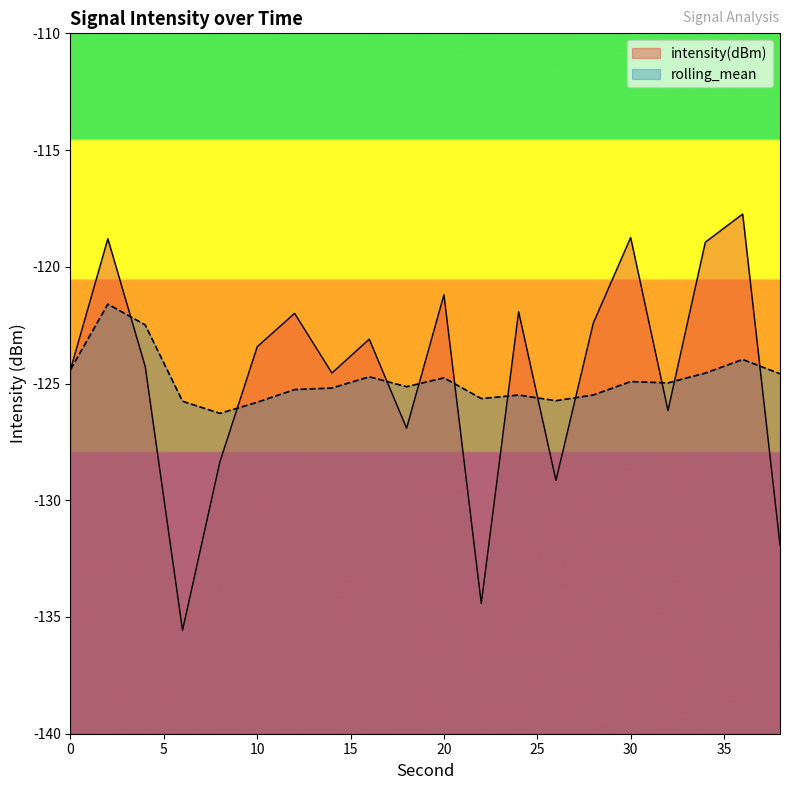

Where is the first local minimum for intensity(dBm)?

6